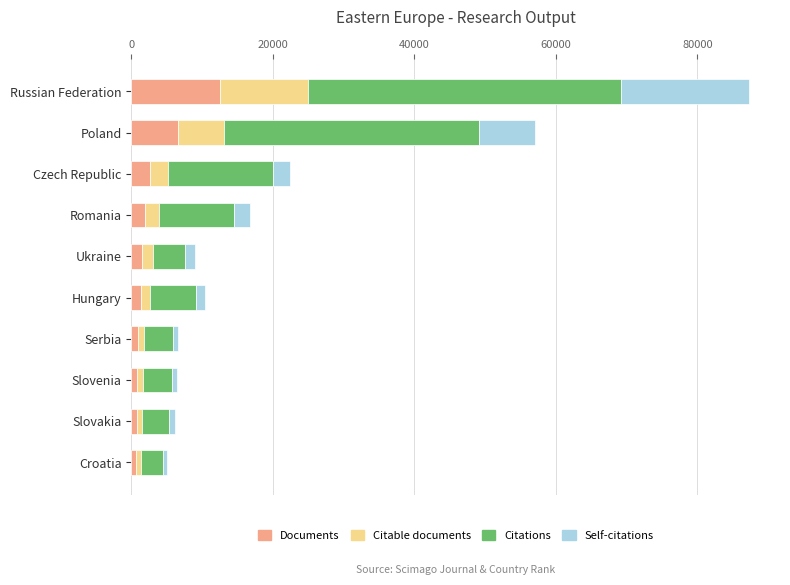

Is it true that Documents equals 6585 at Poland?

True